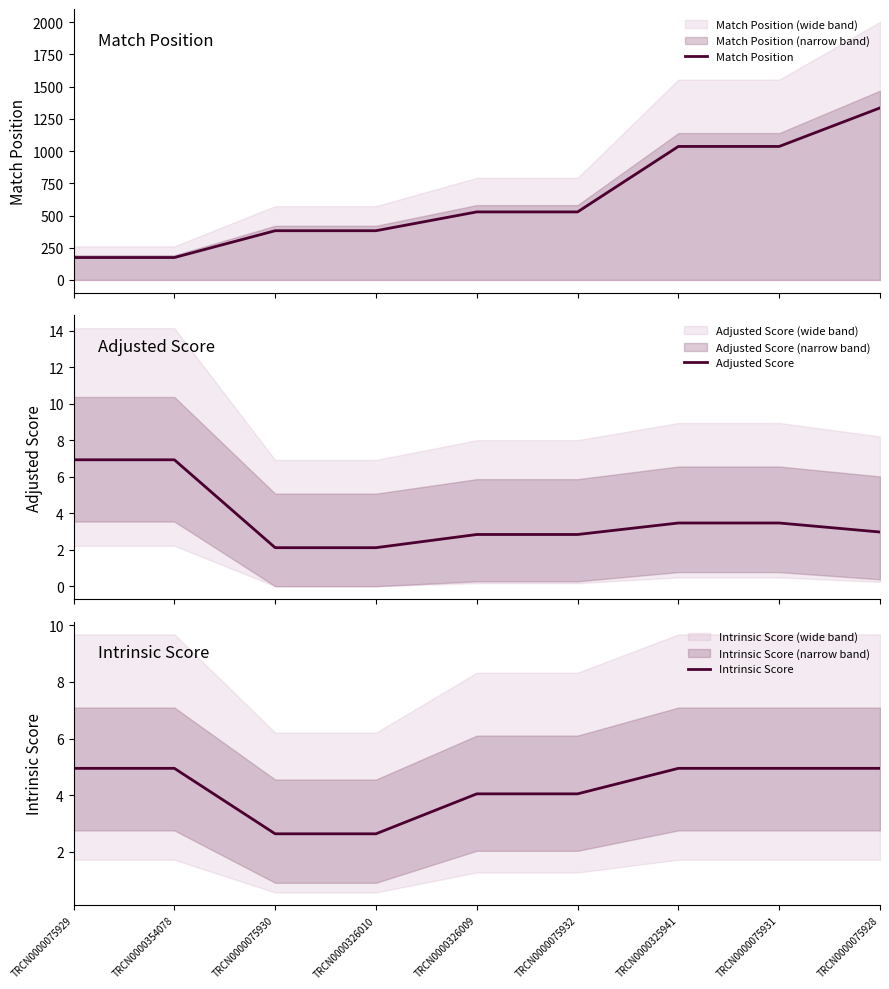

What is the label of the 7th point from the left?

TRCN0000325941